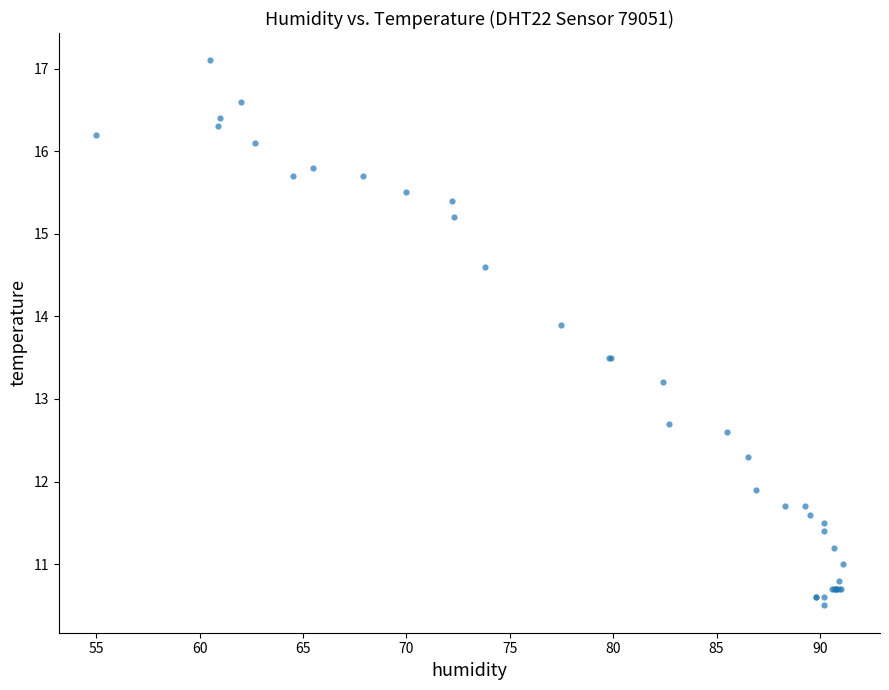

What Y value in the scatter plot is closest to 13?

13.2